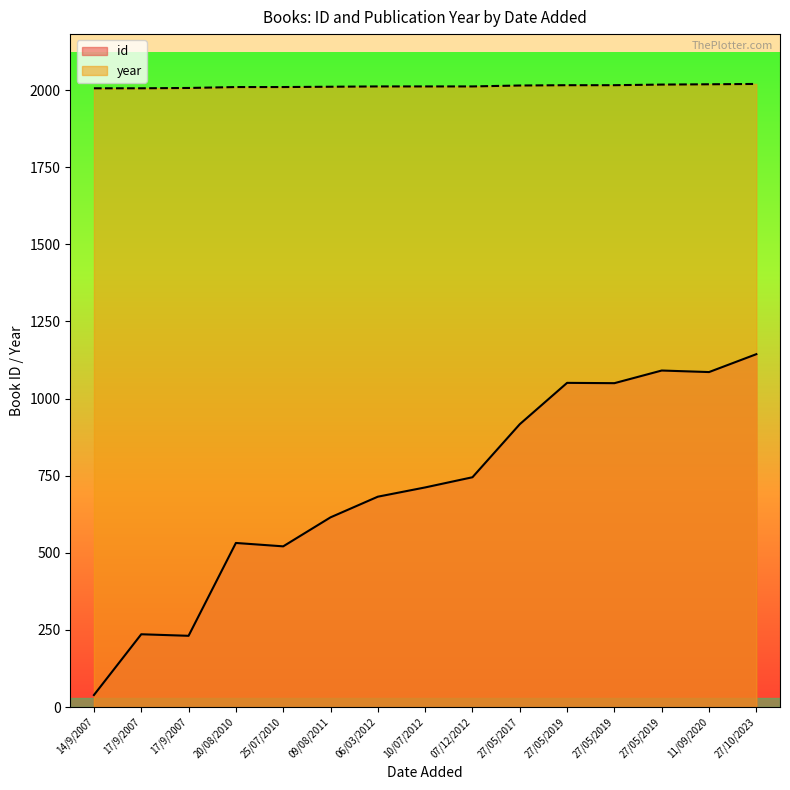

What is the average value of the id series?

710